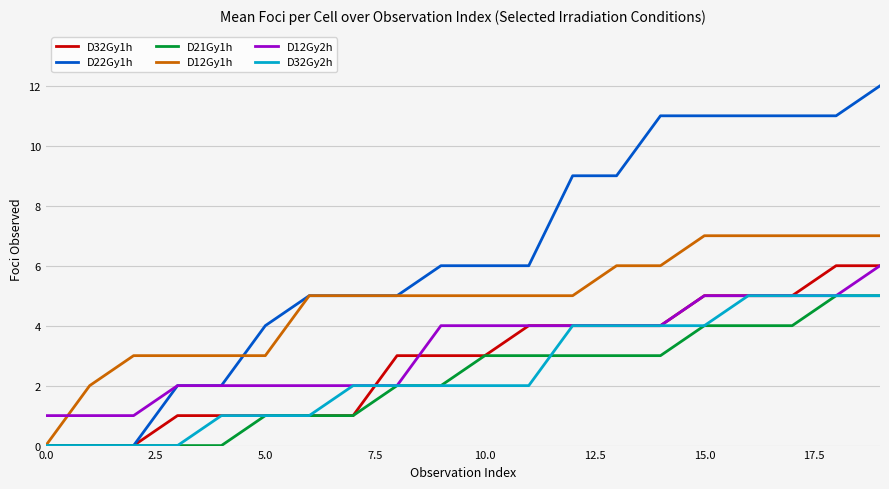

What are all the series names shown in the legend?

D32Gy1h, D22Gy1h, D21Gy1h, D12Gy1h, D12Gy2h, D32Gy2h